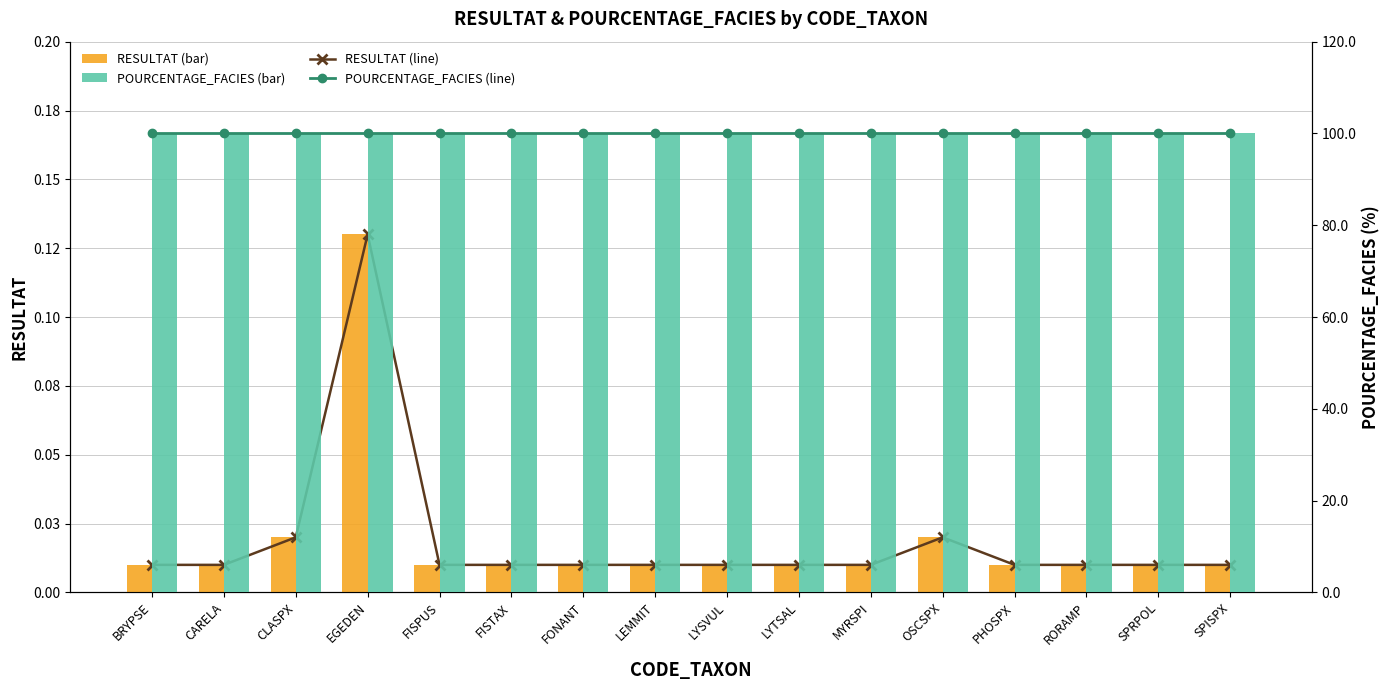

Are the bars grouped side by side (vs. stacked)?

Yes